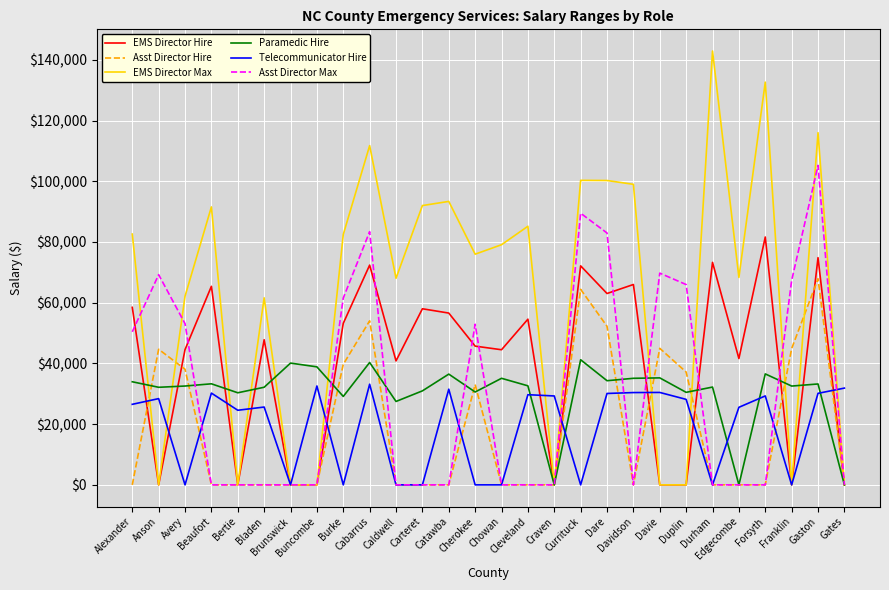

Which series has the widest spread of values?

EMS Director Max